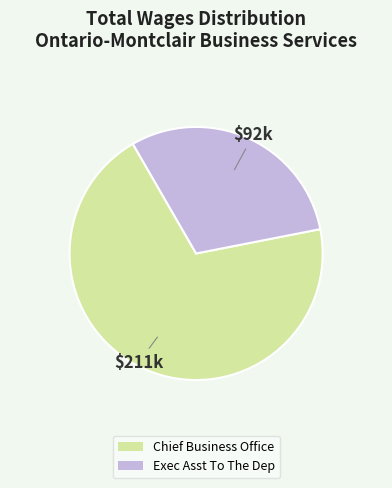

Which category has the smallest portion of the pie?

Exec Asst To The Dep